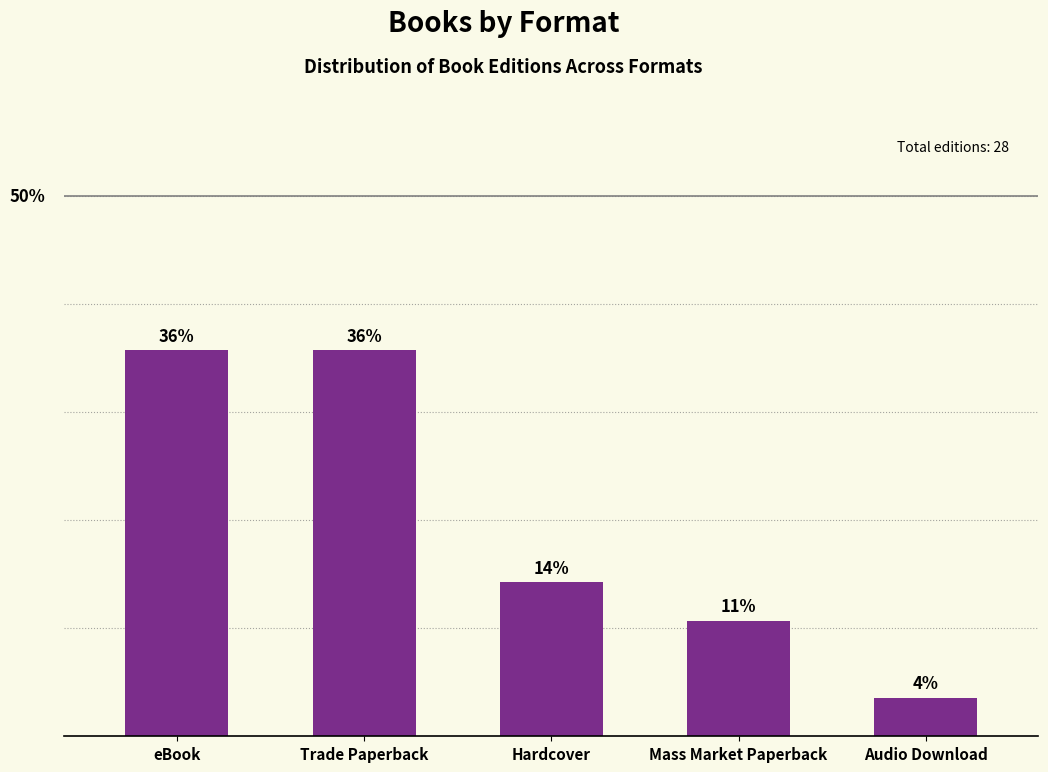

Does the chart contain any negative values?

No